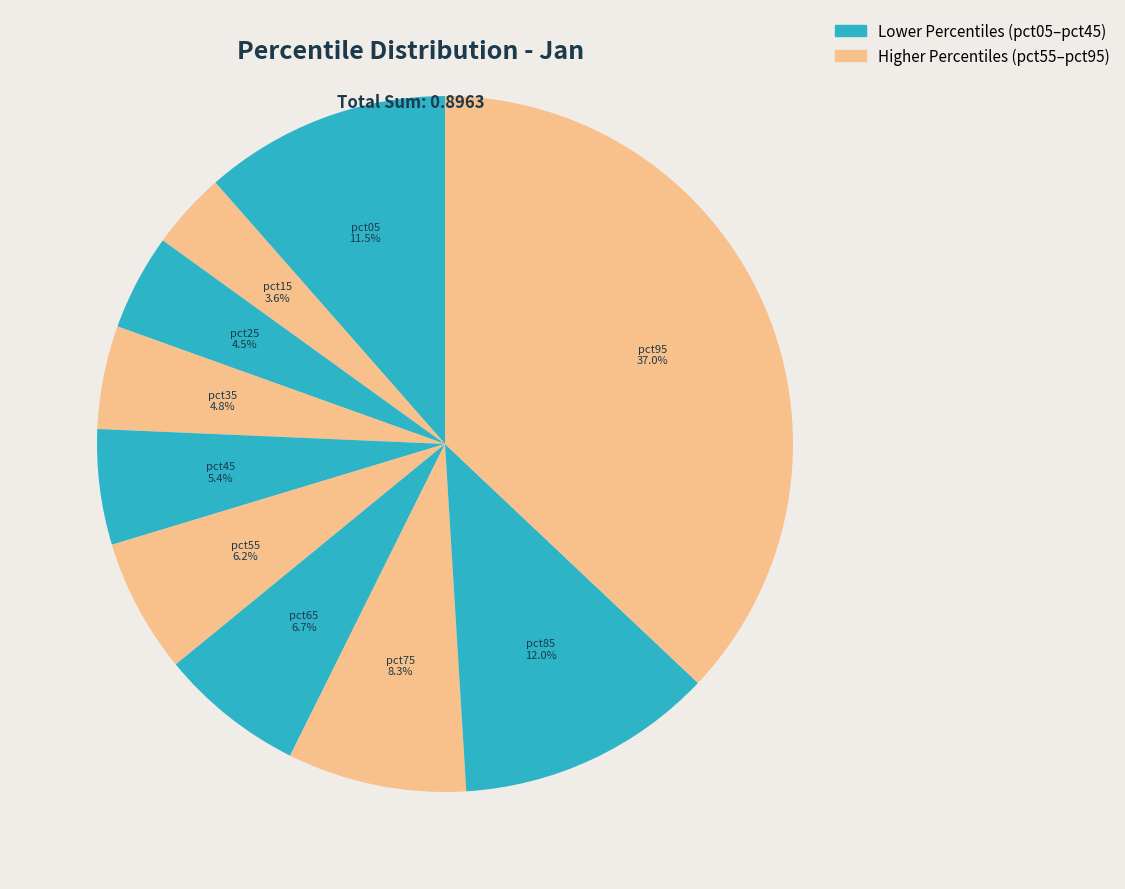

How many slices are in this pie chart?

10